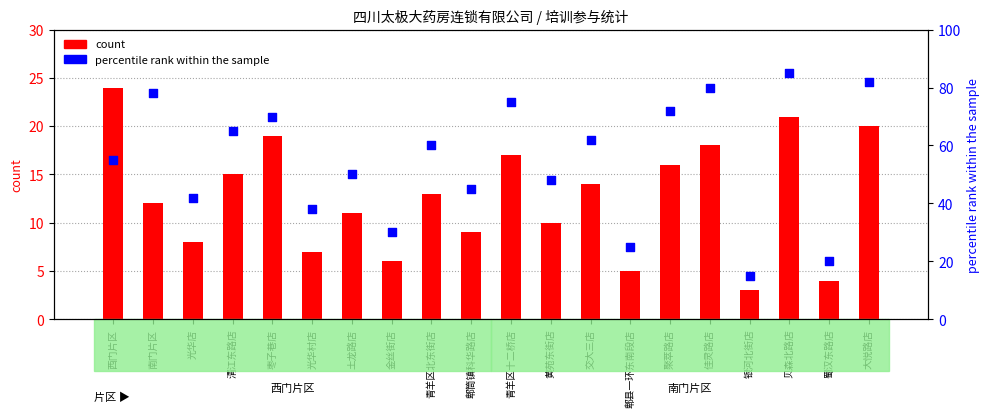

What are all the series names shown in the legend?

count, percentile rank within the sample